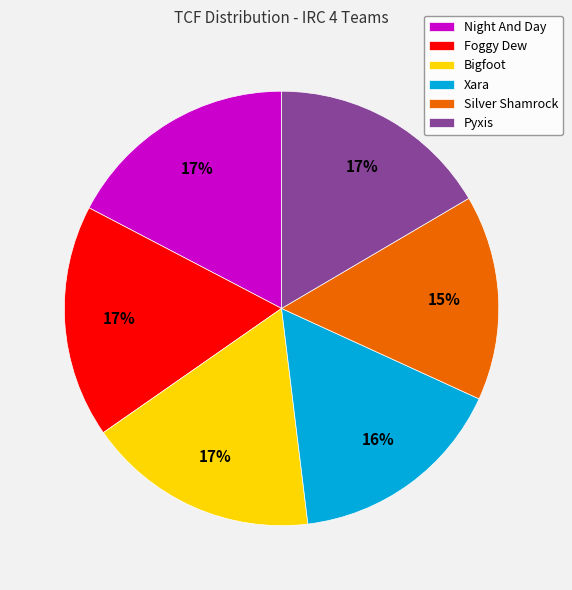

Is there a majority slice in this chart?

No